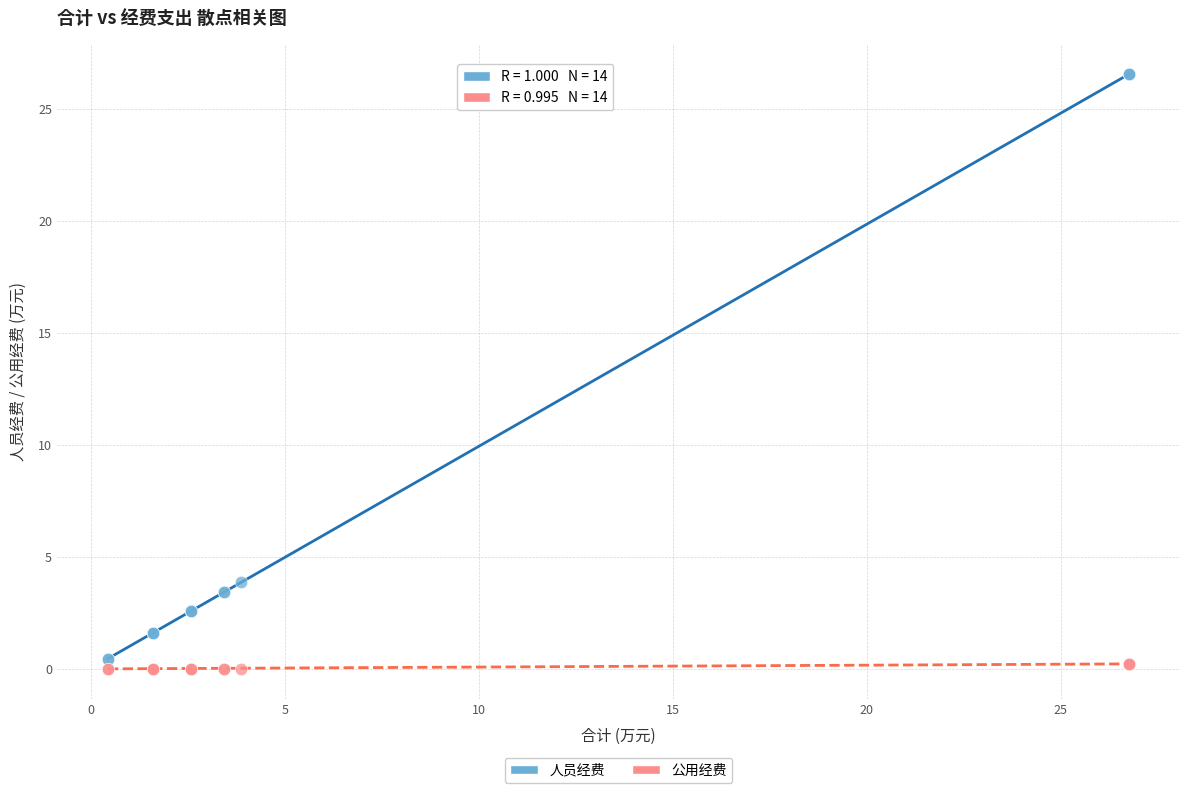

Which series has the widest spread of Y values?

人员经费